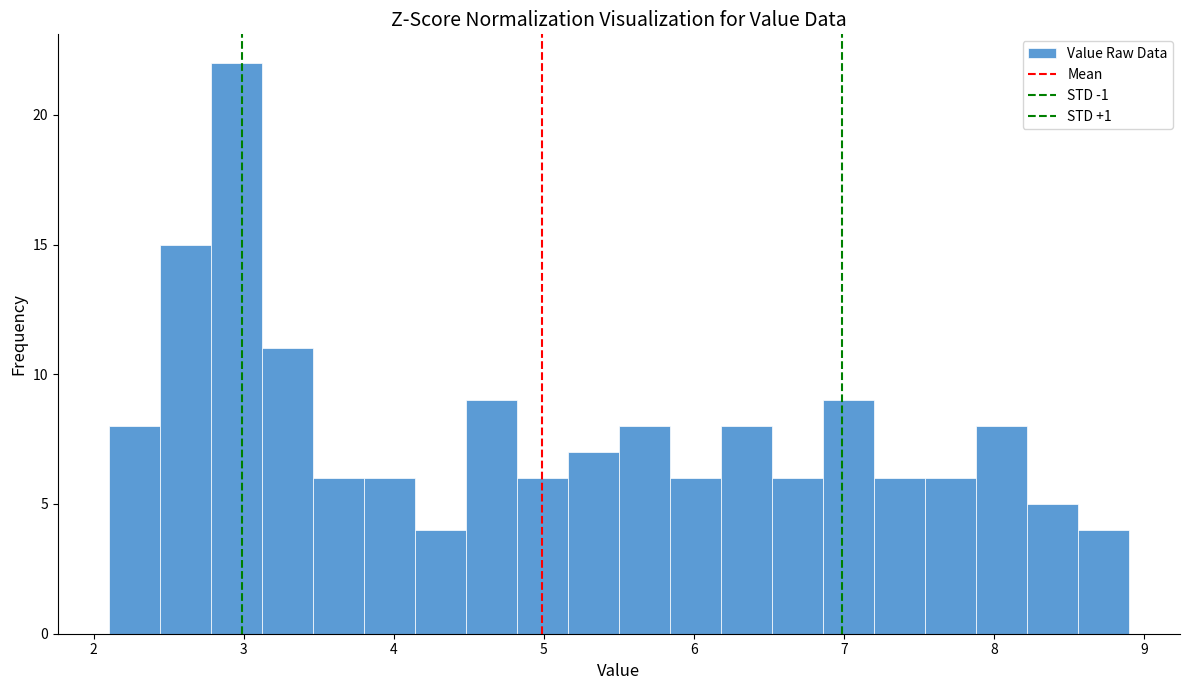

Around what value on the x-axis is the tallest bar? Give the approximate position of its centre, as read against the axis.

3.0